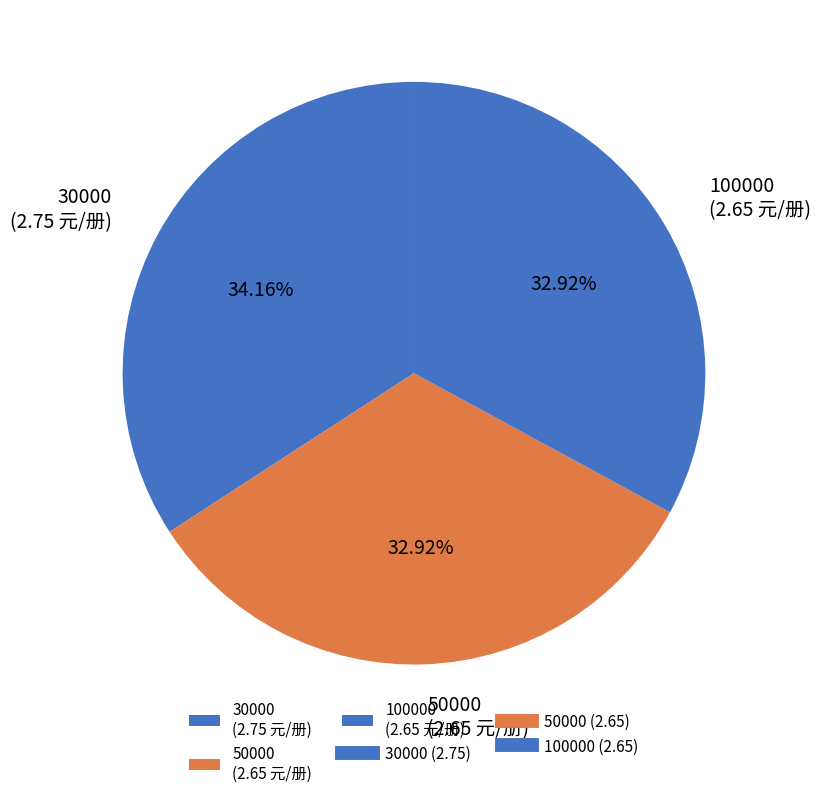

True or false: 50000 accounts for 24% of the total.

False